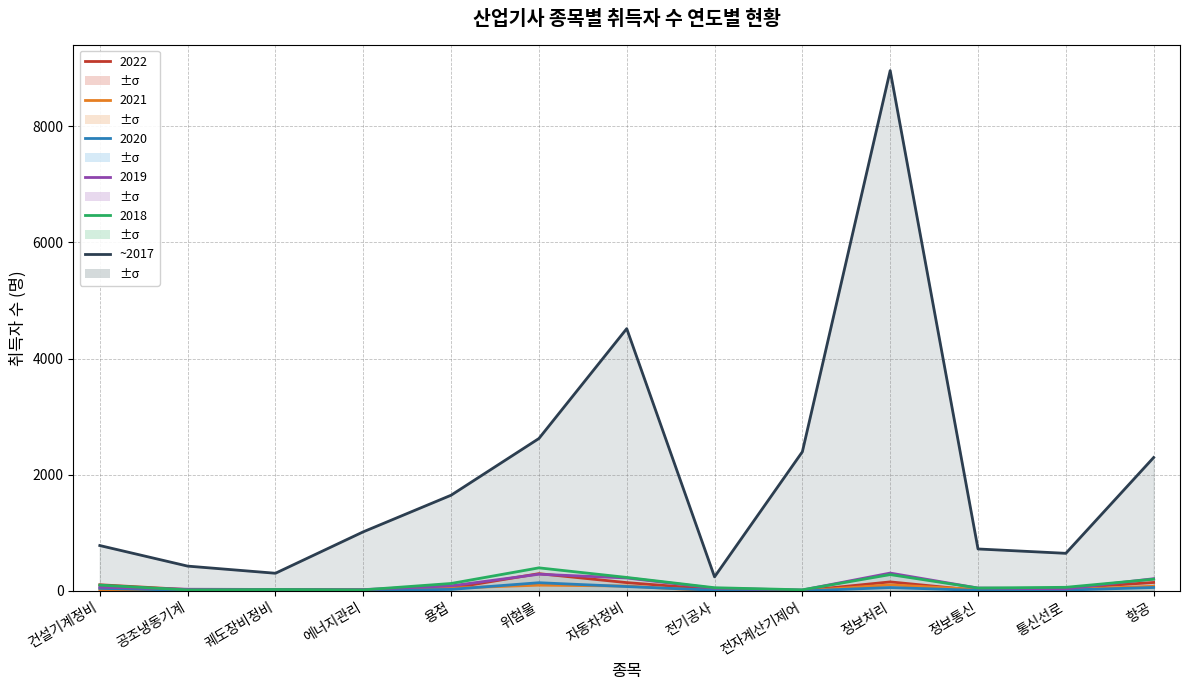

At which category does the data reach its first local peak?

자동차정비